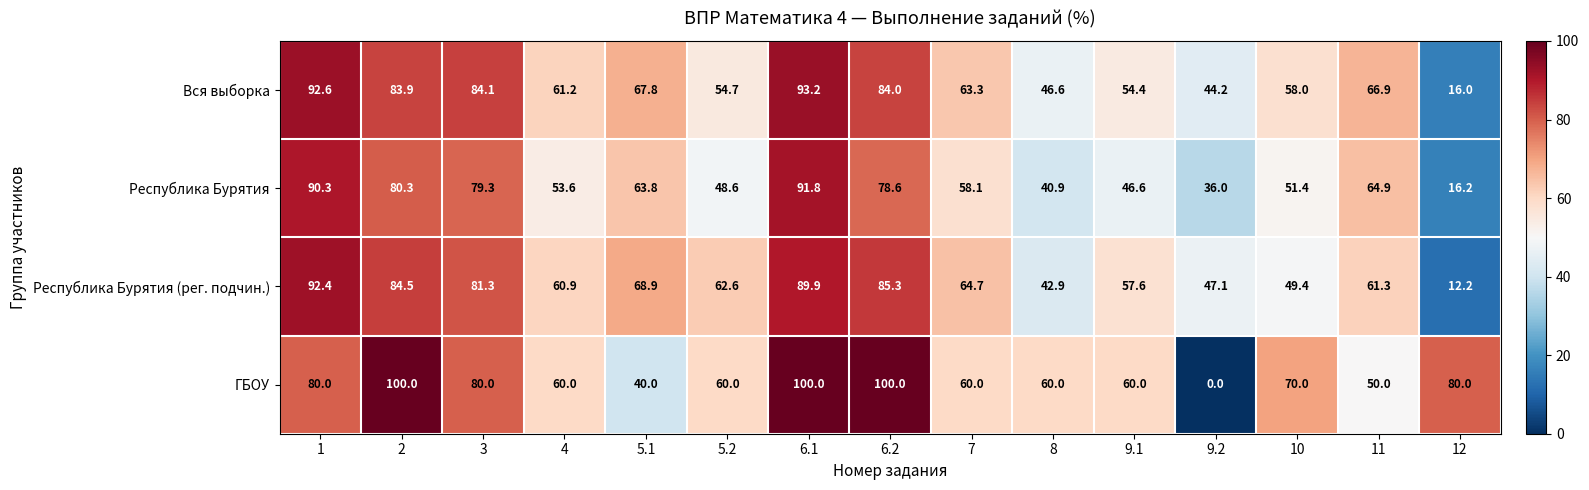

How many data points in Вся выборка are less than 63?

7